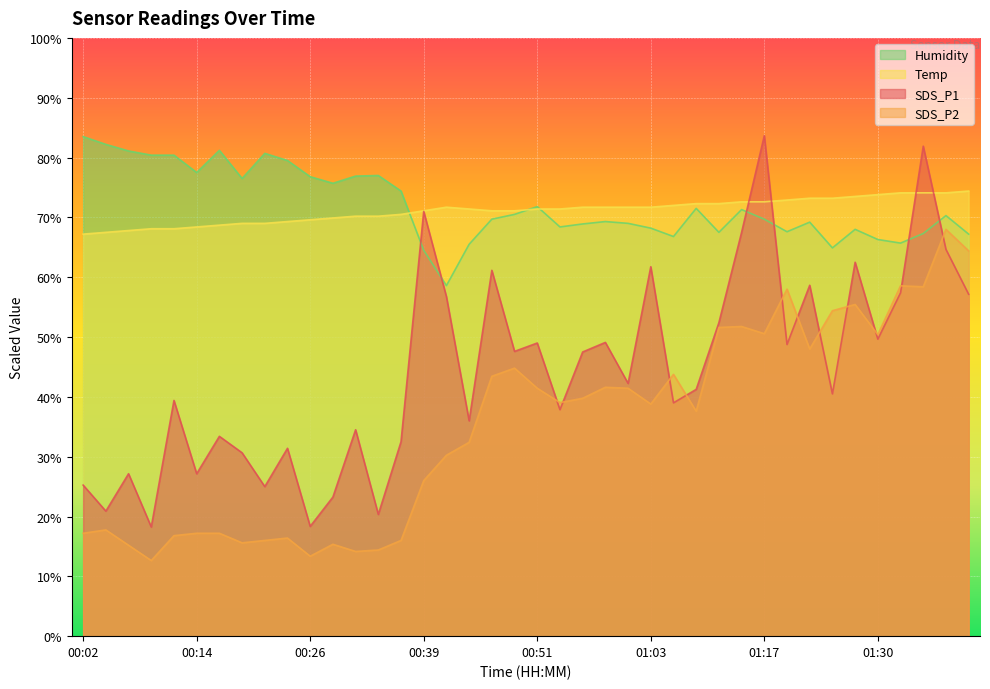

What is the label of the 16th point from the right?

01:01